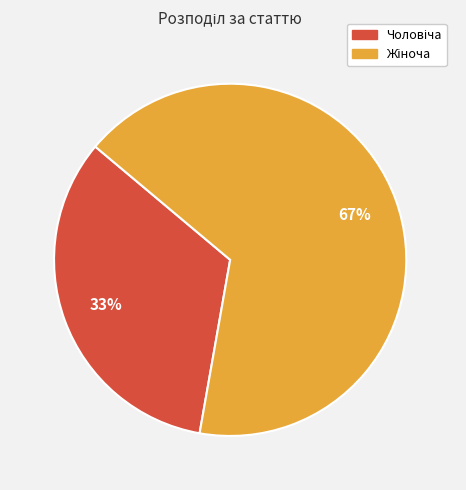

To the nearest percent, what is the average slice percentage?

50%